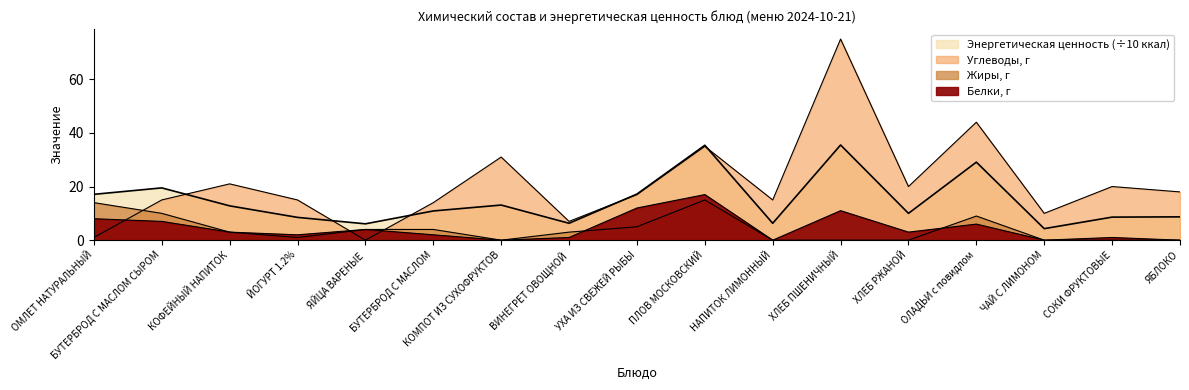

Between ОМЛЕТ НАТУРАЛЬНЫЙ and ЯЙЦА ВАРЕНЫЕ, which is larger?

ОМЛЕТ НАТУРАЛЬНЫЙ